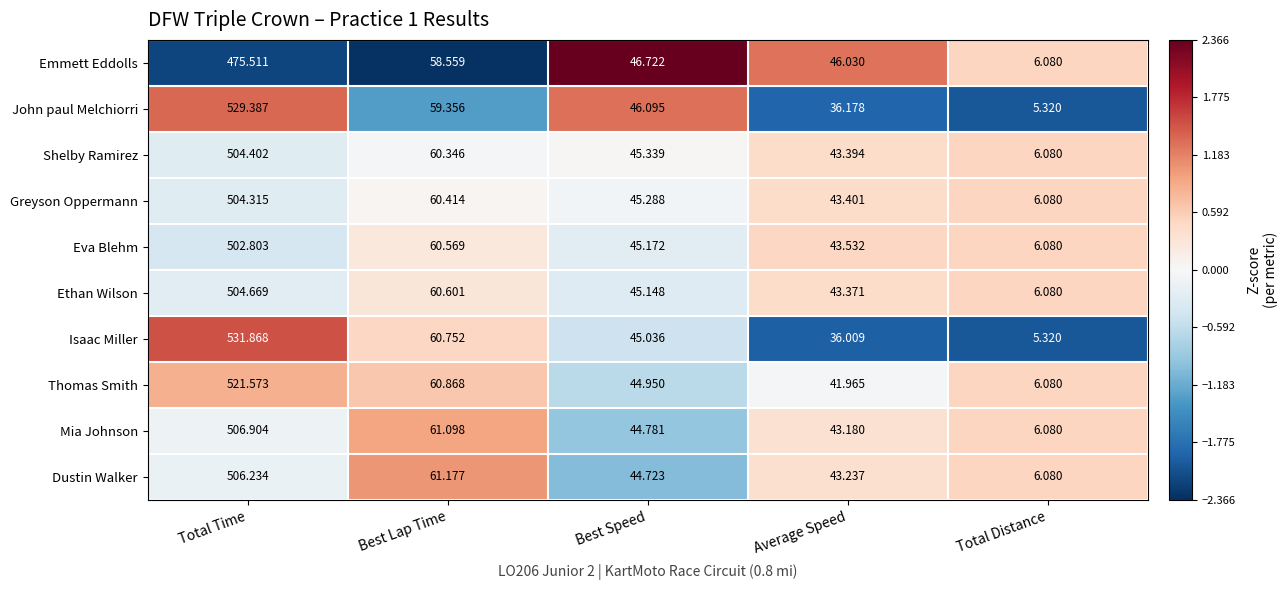

How many categories are shown in the chart?

5